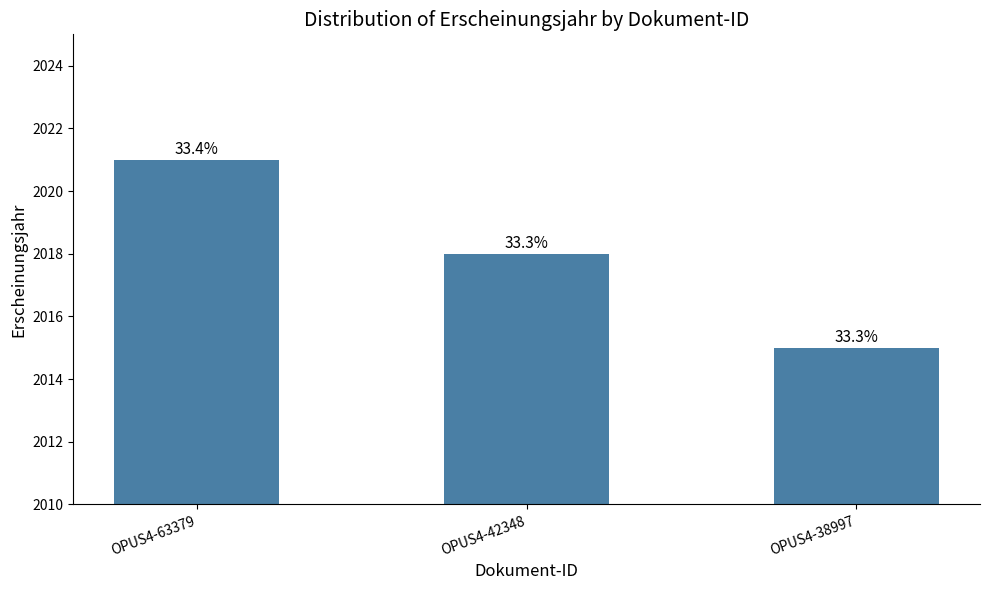

Where does the data first go above 2018?

OPUS4-63379